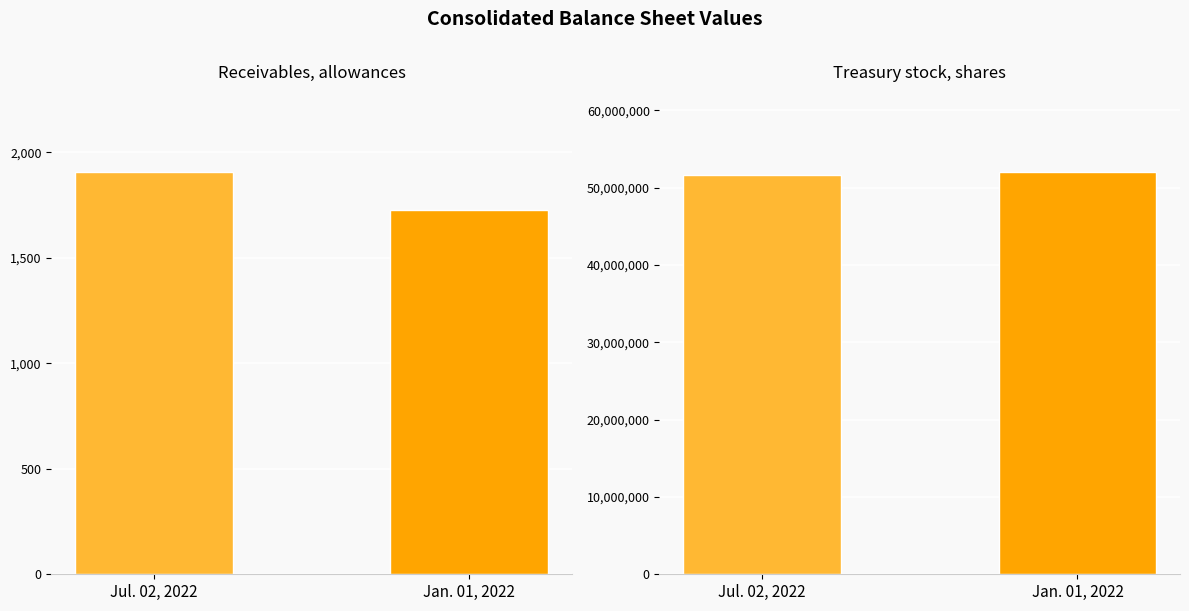

Reading left to right, list all the values displayed in this chart.

Receivables, allowances: Jul. 02, 2022=1906	Jan. 01, 2022=1726
Treasury stock, shares: Jul. 02, 2022=51691000	Jan. 01, 2022=51988000